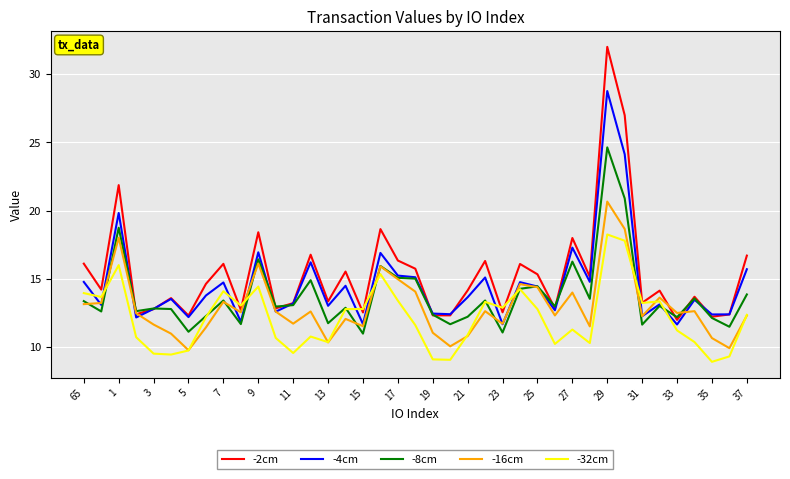

What are all the series names shown in the legend?

-2cm, -4cm, -8cm, -16cm, -32cm